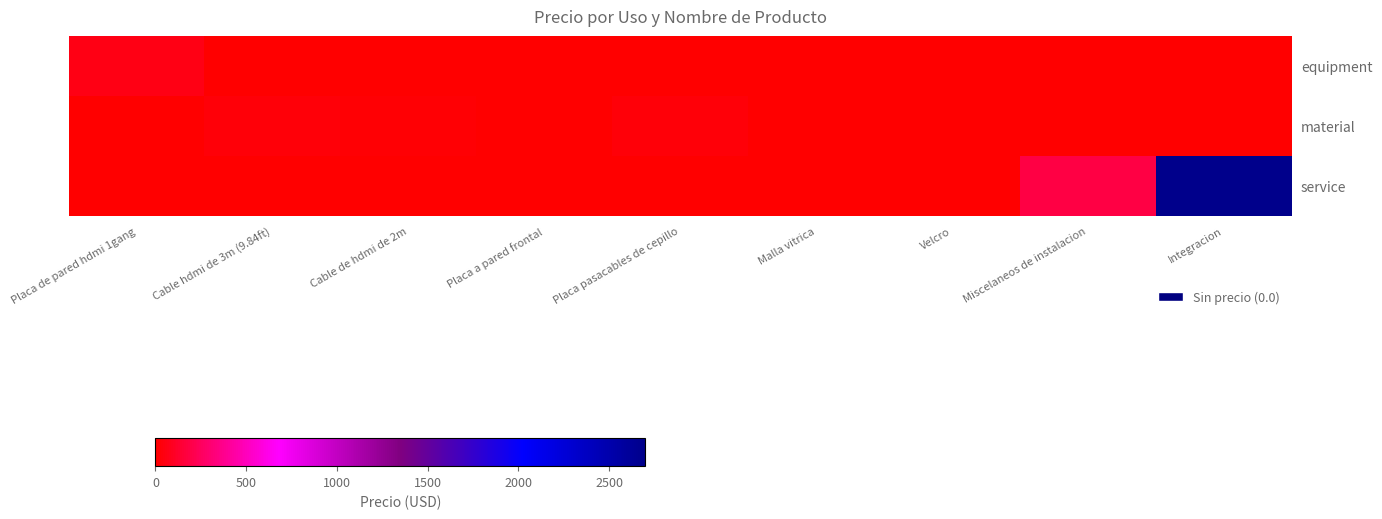

Which label corresponds to the smallest value in the chart?

Cable hdmi de 3m (9.84ft)